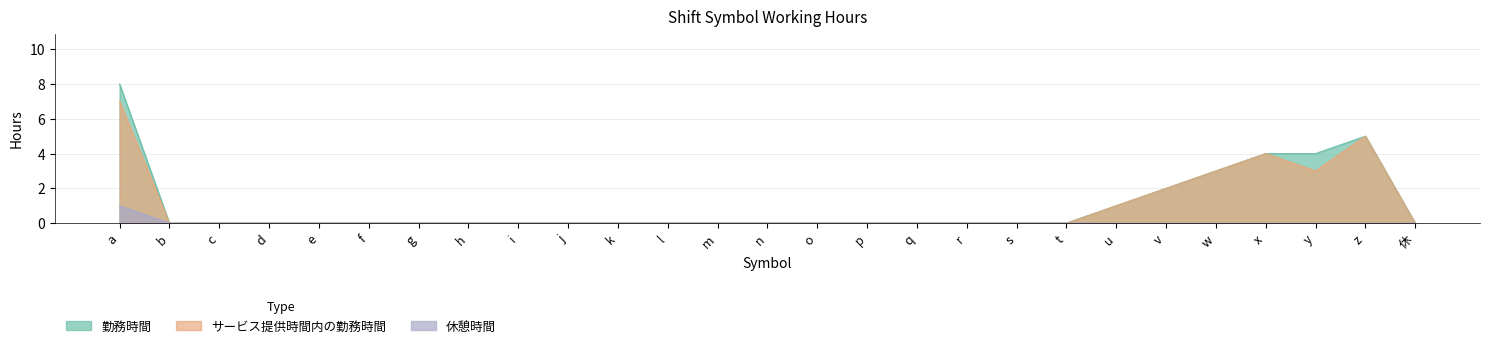

Reading right to left, transcribe all the data shown in this chart.

勤務時間: 休=0	z=5	y=4	x=4	w=3	v=2	u=1	t=0	s=0	r=0	q=0	p=0	o=0	n=0	m=0	l=0	k=0	j=0	i=0	h=0	g=0	f=0	e=0	d=0	c=0	b=0	a=8
サービス提供時間内の勤務時間: 休=0	z=5	y=3	x=4	w=3	v=2	u=1	t=0	s=0	r=0	q=0	p=0	o=0	n=0	m=0	l=0	k=0	j=0	i=0	h=0	g=0	f=0	e=0	d=0	c=0	b=0	a=7
休憩時間: 休=0	z=0	y=0	x=0	w=0	v=0	u=0	t=0	s=0	r=0	q=0	p=0	o=0	n=0	m=0	l=0	k=0	j=0	i=0	h=0	g=0	f=0	e=0	d=0	c=0	b=0	a=1